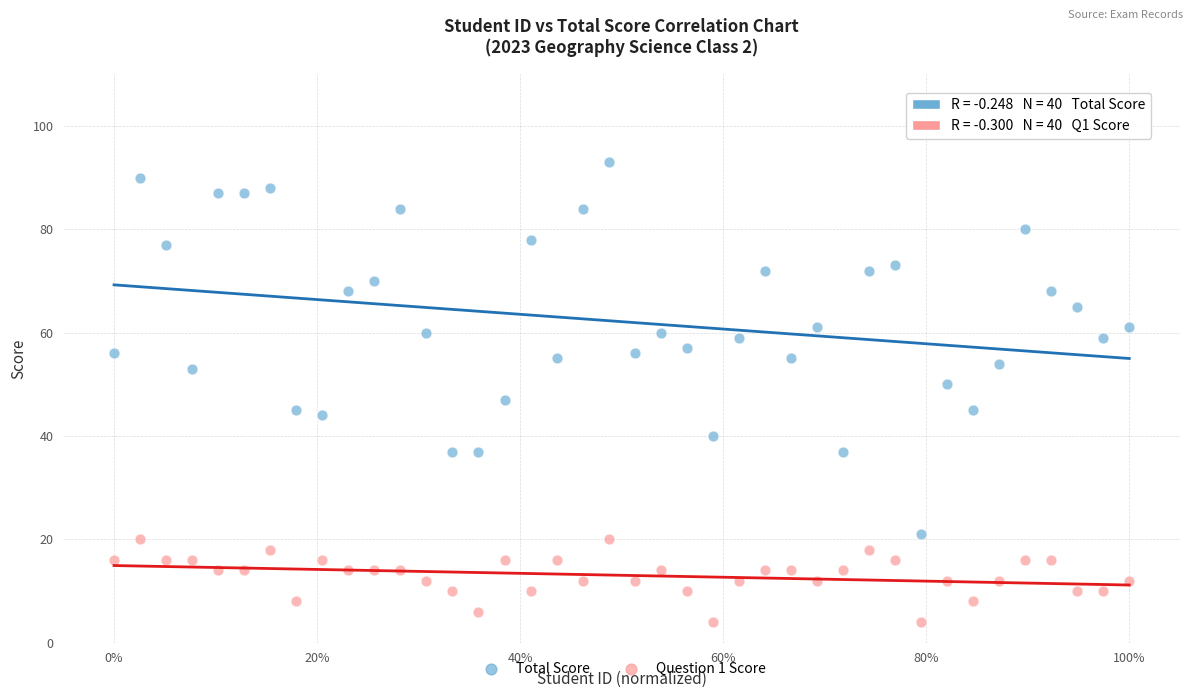

Which series has the largest Y range (max minus min)?

Total Score